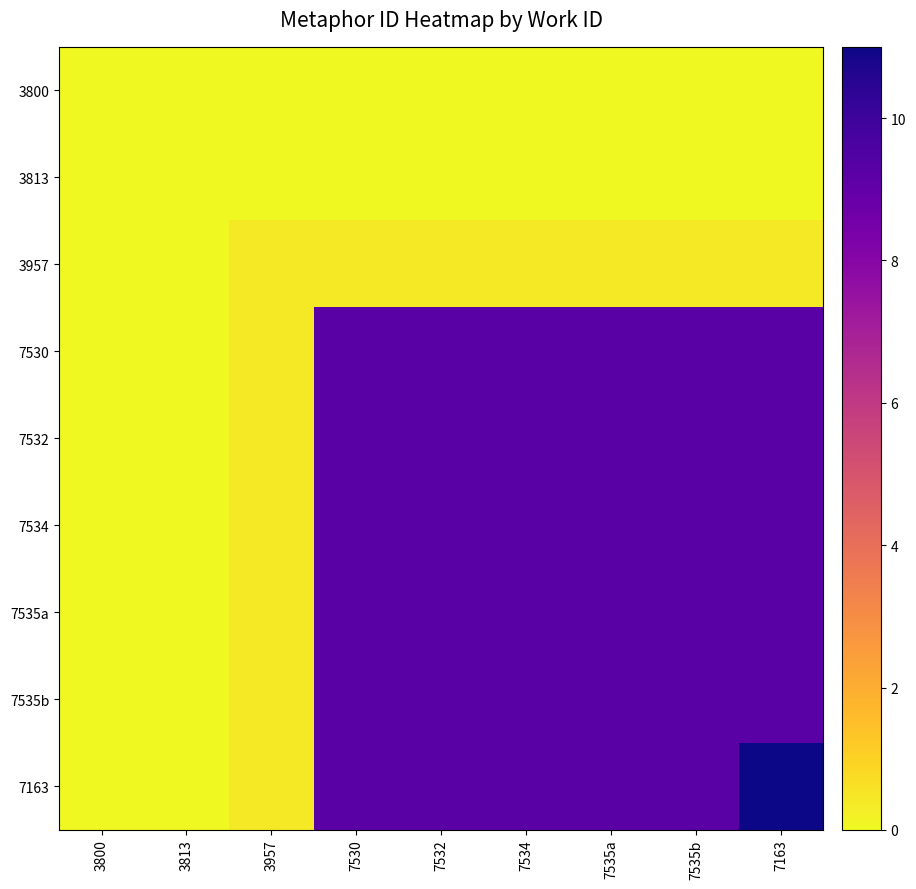

Reading left to right, what are all the values shown in this chart?

3800: 3800=0.0	3813=0.0	3957=0.0	7530=0.0	7532=0.0	7534=0.0	7535a=0.0	7535b=0.0	7163=0.0
3813: 3800=0.0	3813=0.0	3957=0.0	7530=0.0	7532=0.0	7534=0.0	7535a=0.0	7535b=0.0	7163=0.0
3957: 3800=0.0	3813=0.0	3957=0.4	7530=0.4	7532=0.4	7534=0.4	7535a=0.4	7535b=0.4	7163=0.4
7530: 3800=0.0	3813=0.0	3957=0.4	7530=9.3	7532=9.3	7534=9.3	7535a=9.3	7535b=9.3	7163=9.3
7532: 3800=0.0	3813=0.0	3957=0.4	7530=9.3	7532=9.3	7534=9.3	7535a=9.3	7535b=9.3	7163=9.3
7534: 3800=0.0	3813=0.0	3957=0.4	7530=9.3	7532=9.3	7534=9.3	7535a=9.3	7535b=9.3	7163=9.3
7535a: 3800=0.0	3813=0.0	3957=0.4	7530=9.3	7532=9.3	7534=9.3	7535a=9.3	7535b=9.3	7163=9.3
7535b: 3800=0.0	3813=0.0	3957=0.4	7530=9.3	7532=9.3	7534=9.3	7535a=9.3	7535b=9.3	7163=9.3
7163: 3800=0.0	3813=0.0	3957=0.4	7530=9.3	7532=9.3	7534=9.3	7535a=9.3	7535b=9.3	7163=11.0